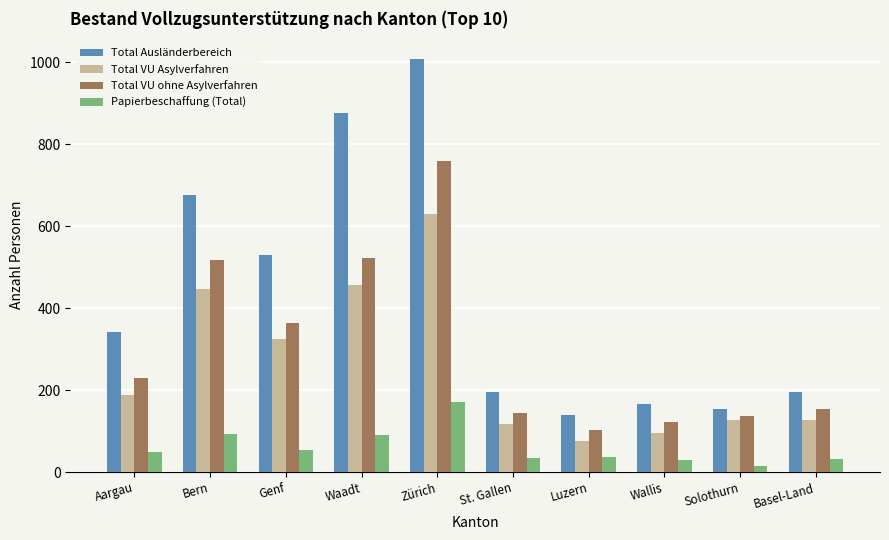

What is the average value of the Papierbeschaffung (Total) series?

60